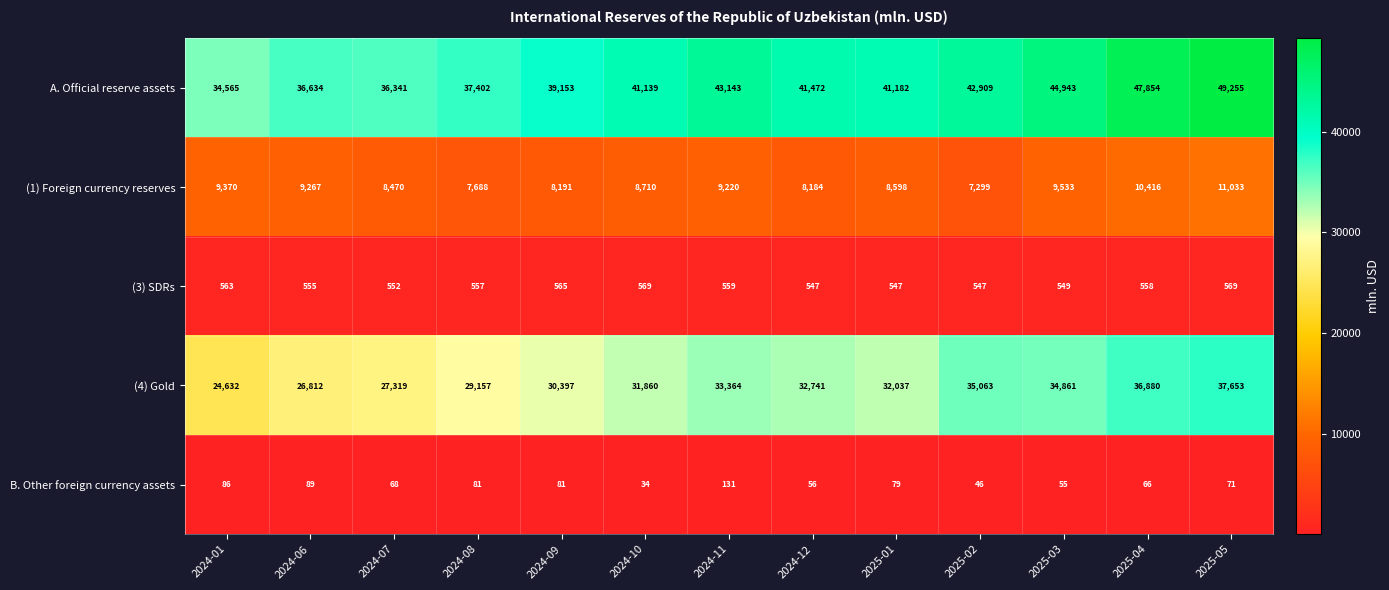

At which category is the sum across all series the highest?

2025-05